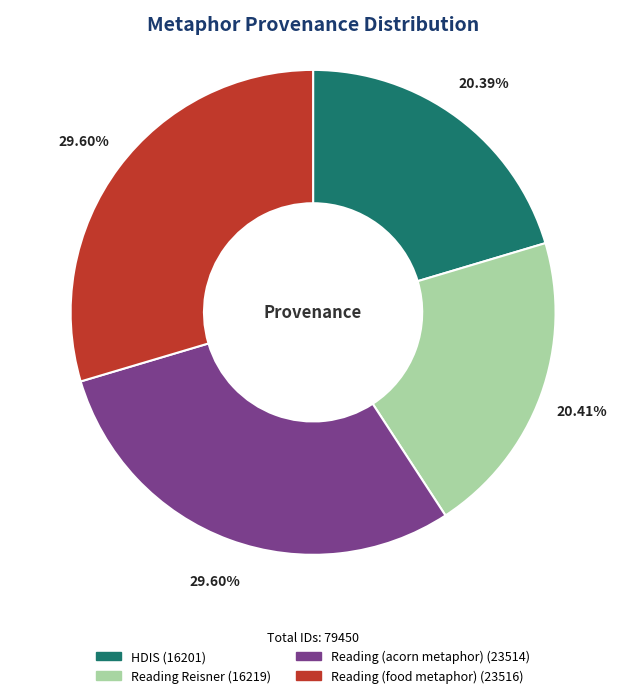

To the nearest percent, what is the combined percentage of Reading Reisner and Reading (food metaphor)?

50%